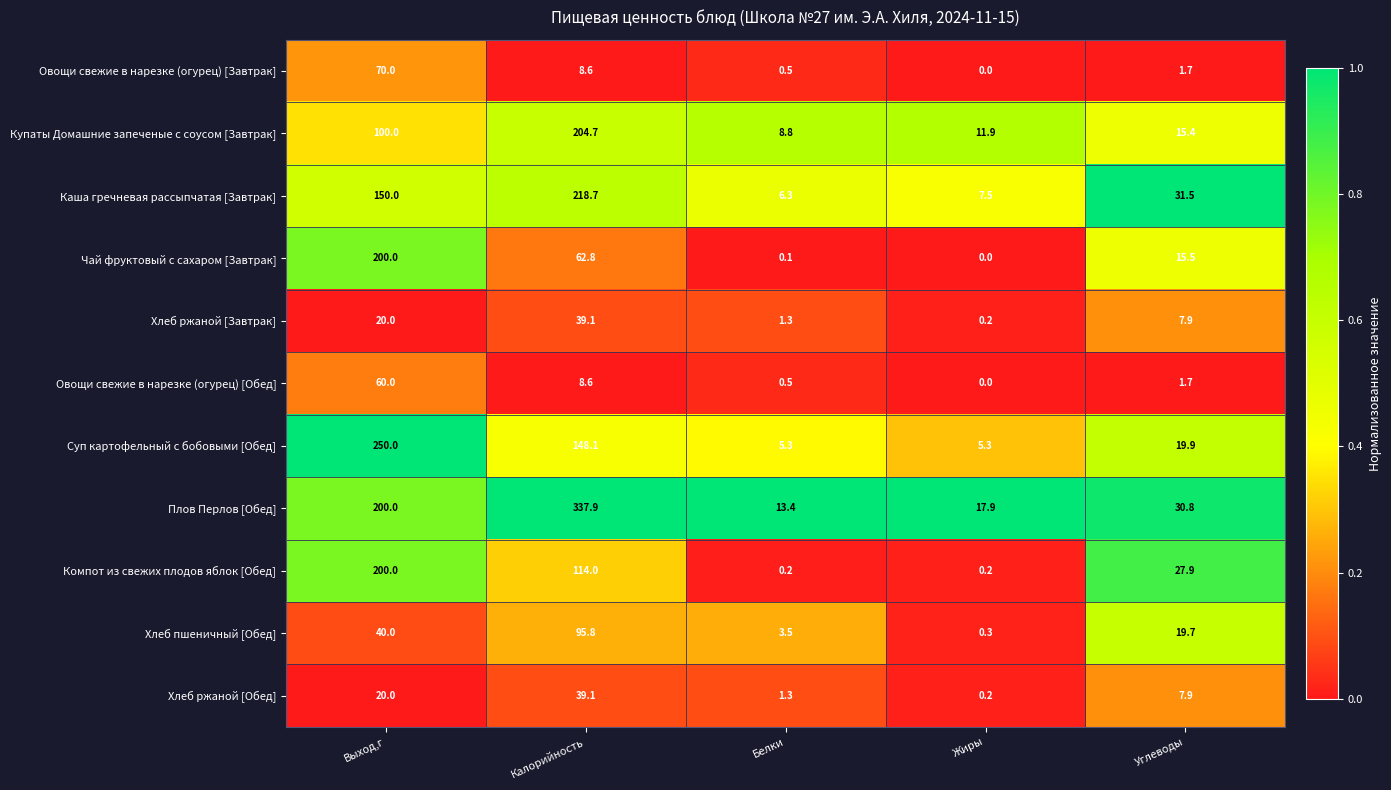

At which label does Плов Перлов [Обед] first exceed 30?

Выход,г